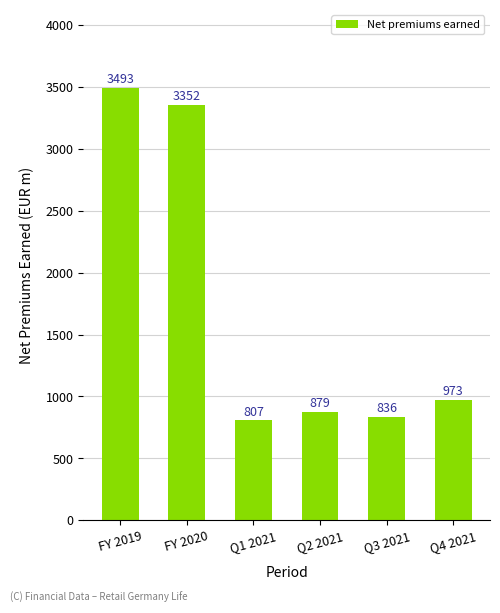

What is the minimum value shown in the chart?

806.6